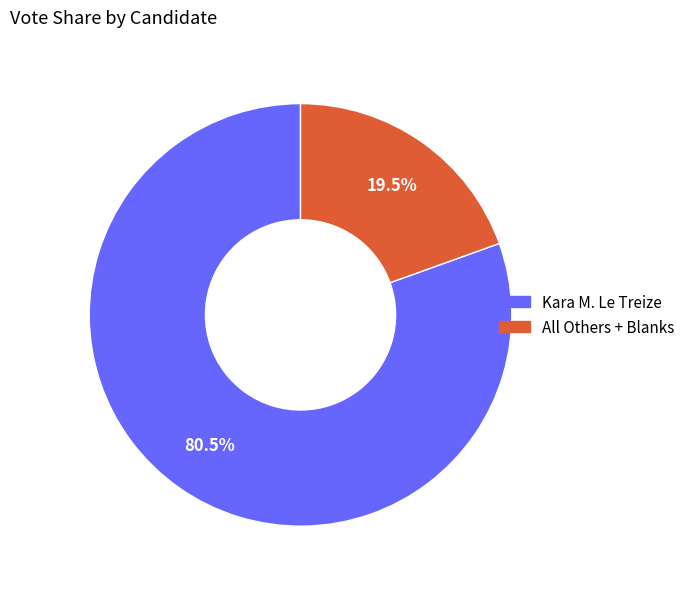

How many segments does this pie chart have?

2